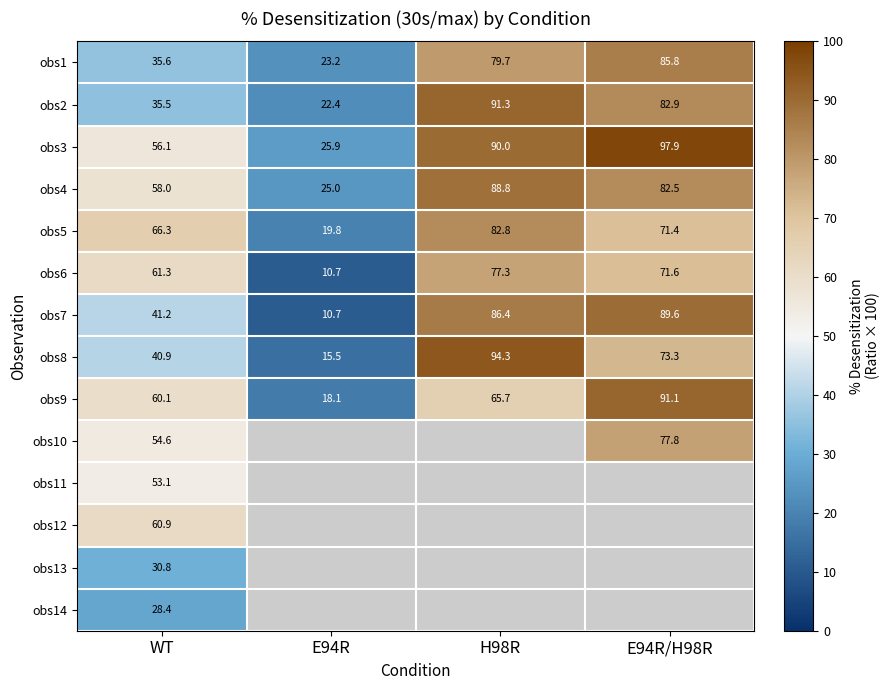

What is the difference between the highest and lowest values at H98R?

28.6